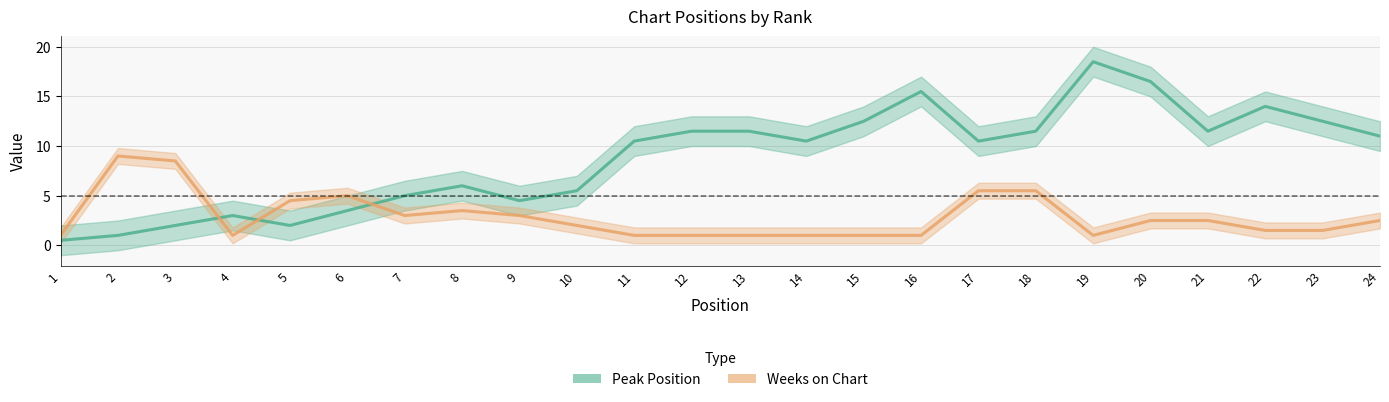

The Weeks on Chart series shows 1 at 13. True or false?

False